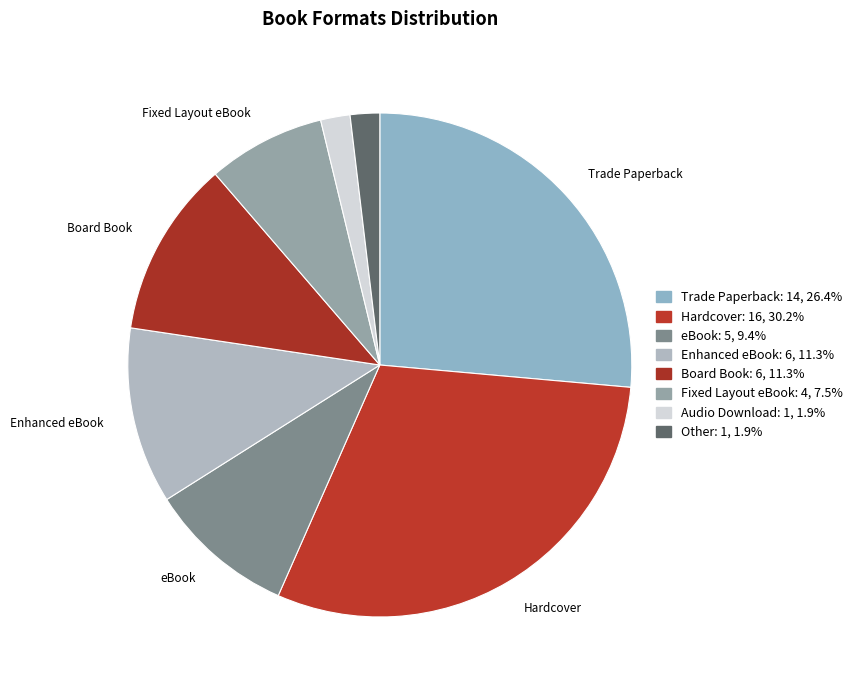

What is the smallest slice in the pie chart?

Audio Download